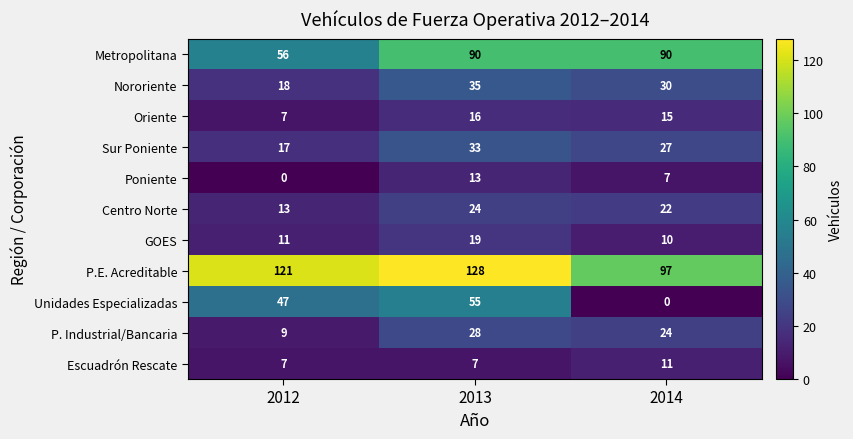

At which label does P. Industrial/Bancaria first exceed 24?

2013